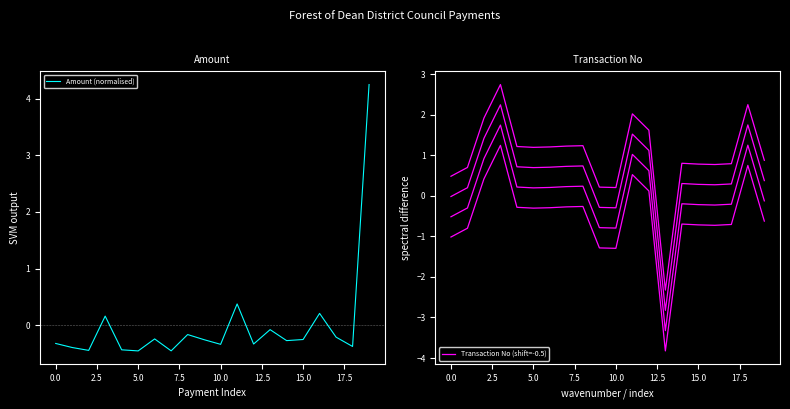

Does the chart have visible grid lines?

No